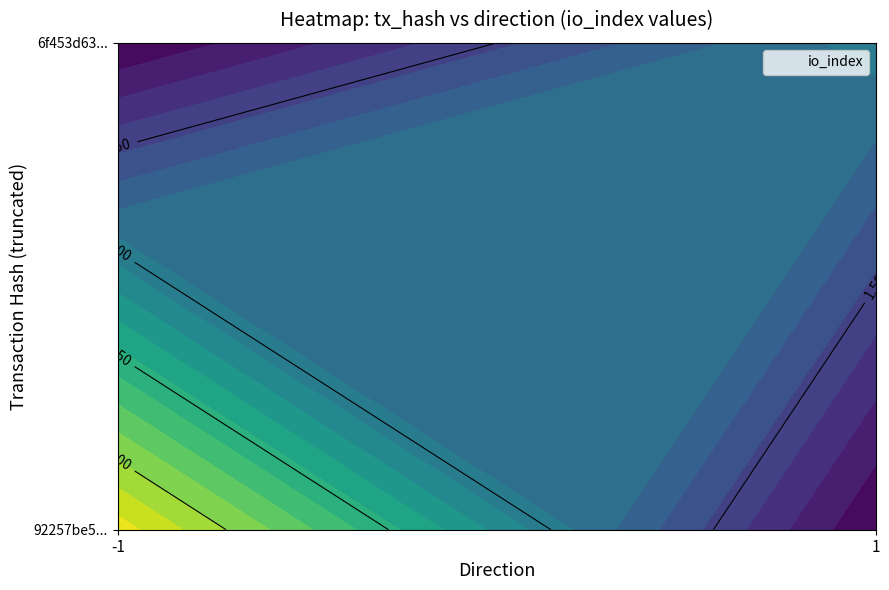

What is the smallest value displayed?

-1